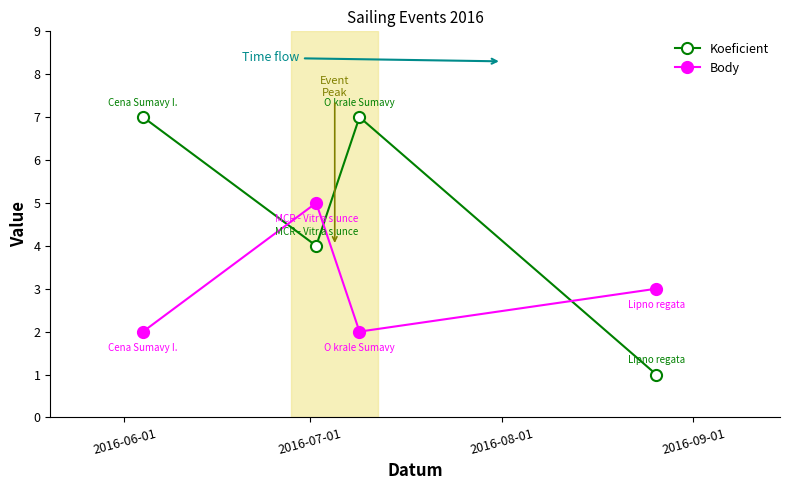

Reading left to right, list all the values displayed in this chart.

Koeficient: 7	4	7	1
Body: 2	5	2	3